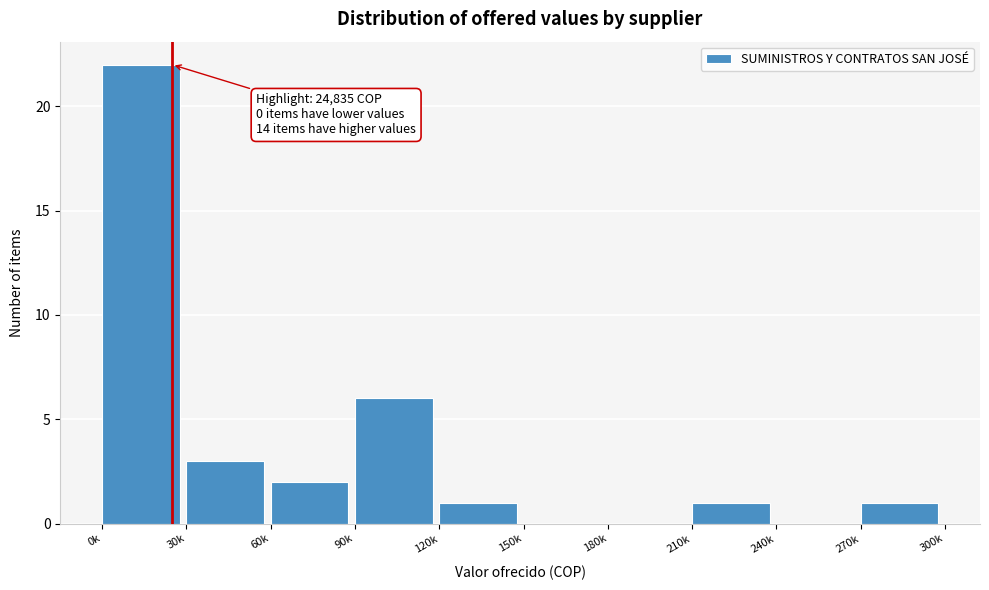

Reading right to left, what are all the values shown in this chart?

270k=1	240k=0	210k=1	180k=0	150k=0	120k=1	90k=6	60k=2	30k=3	0k=22